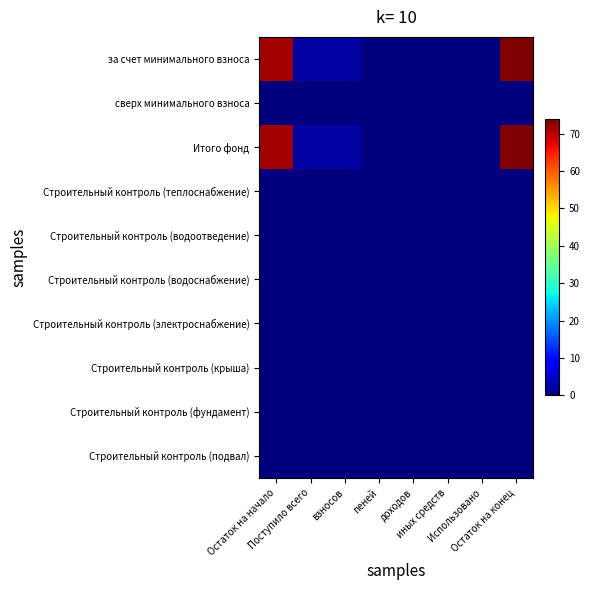

Reading left to right, transcribe all the data shown in this chart.

за счет минимального взноса: Остаток на начало=71.5	Поступило всего=2.4	взносов=2.4	пеней=0.0	доходов=0.0	иных средств=0.0	Использовано=0.0	Остаток на конец=73.8
сверх минимального взноса: Остаток на начало=0.0	Поступило всего=0.0	взносов=0.0	пеней=0.0	доходов=0.0	иных средств=0.0	Использовано=0.0	Остаток на конец=0.0
Итого фонд: Остаток на начало=71.5	Поступило всего=2.4	взносов=2.4	пеней=0.0	доходов=0.0	иных средств=0.0	Использовано=0.0	Остаток на конец=73.8
Строительный контроль (теплоснабжение): Остаток на начало=0.0	Поступило всего=0.0	взносов=0.0	пеней=0.0	доходов=0.0	иных средств=0.0	Использовано=0.0	Остаток на конец=0.0
Строительный контроль (водоотведение): Остаток на начало=0.0	Поступило всего=0.0	взносов=0.0	пеней=0.0	доходов=0.0	иных средств=0.0	Использовано=0.0	Остаток на конец=0.0
Строительный контроль (водоснабжение): Остаток на начало=0.0	Поступило всего=0.0	взносов=0.0	пеней=0.0	доходов=0.0	иных средств=0.0	Использовано=0.0	Остаток на конец=0.0
Строительный контроль (электроснабжение): Остаток на начало=0.0	Поступило всего=0.0	взносов=0.0	пеней=0.0	доходов=0.0	иных средств=0.0	Использовано=0.0	Остаток на конец=0.0
Строительный контроль (крыша): Остаток на начало=0.0	Поступило всего=0.0	взносов=0.0	пеней=0.0	доходов=0.0	иных средств=0.0	Использовано=0.0	Остаток на конец=0.0
Строительный контроль (фундамент): Остаток на начало=0.0	Поступило всего=0.0	взносов=0.0	пеней=0.0	доходов=0.0	иных средств=0.0	Использовано=0.0	Остаток на конец=0.0
Строительный контроль (подвал): Остаток на начало=0.0	Поступило всего=0.0	взносов=0.0	пеней=0.0	доходов=0.0	иных средств=0.0	Использовано=0.0	Остаток на конец=0.0